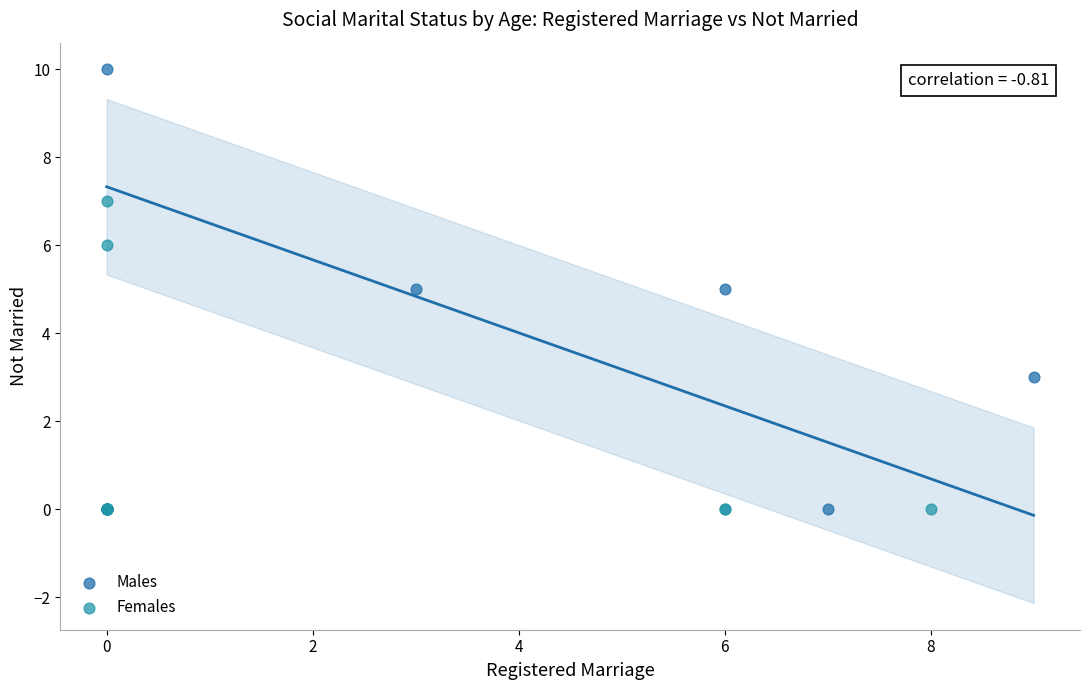

Which series reaches the maximum Y coordinate?

Males